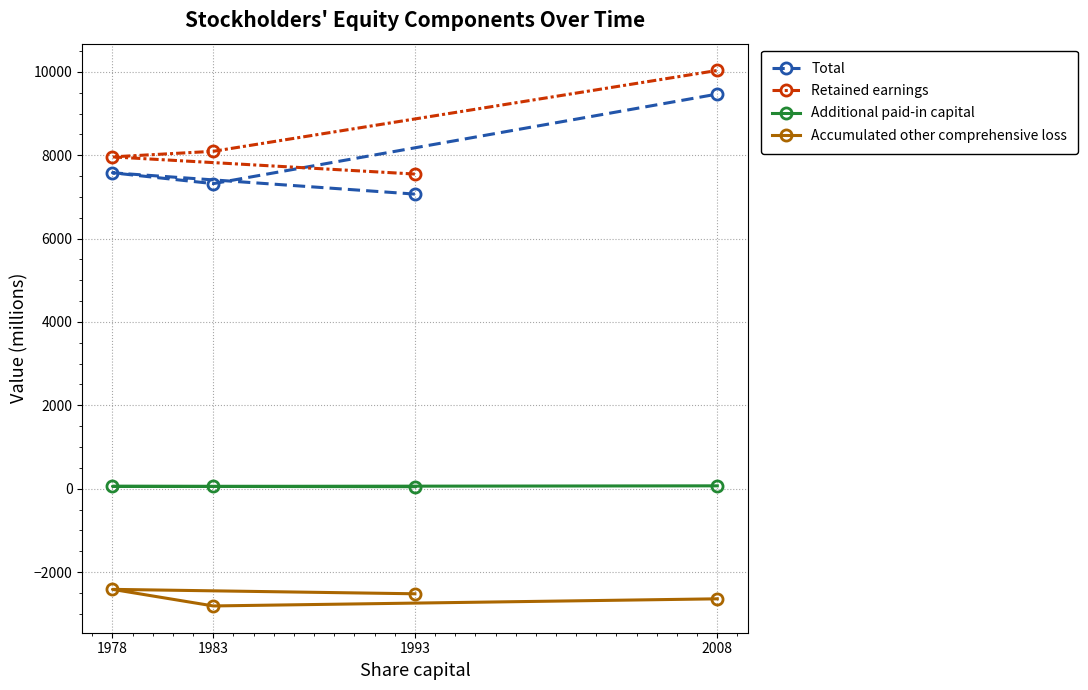

True or false: Additional paid-in capital has more than 0 points higher than both neighbors.

True